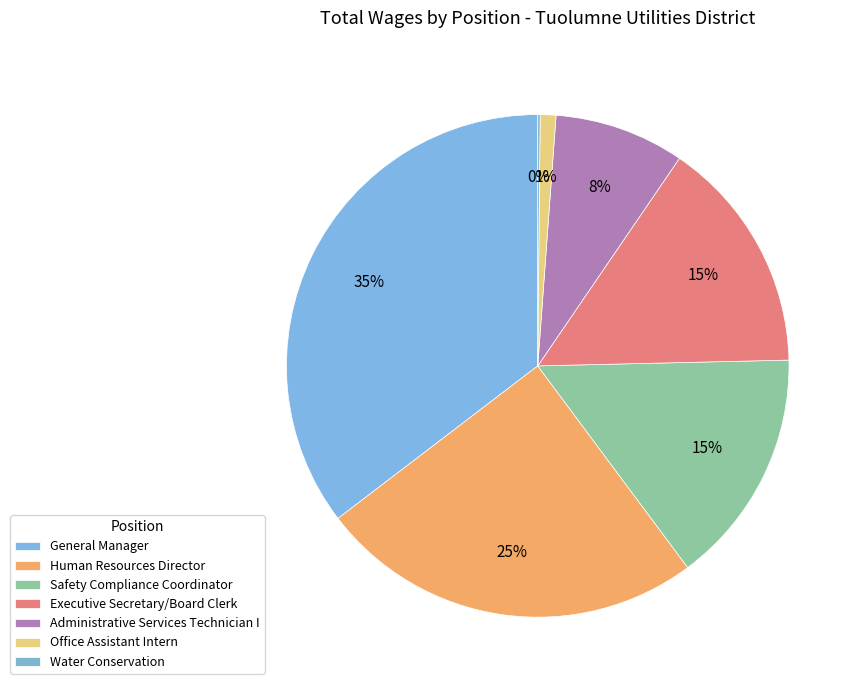

The Office Assistant Intern slice represents 16% of the pie. True or false?

False